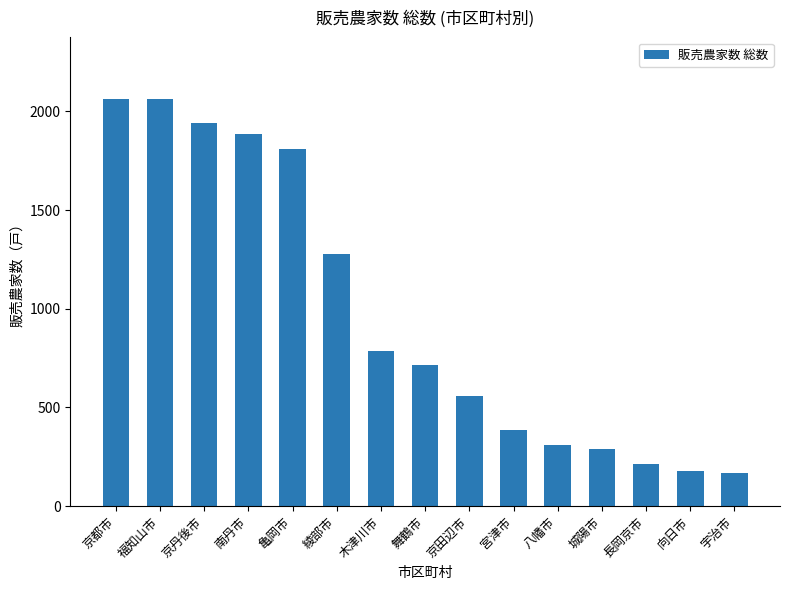

The value at 南丹市 is 1883. True or false?

True